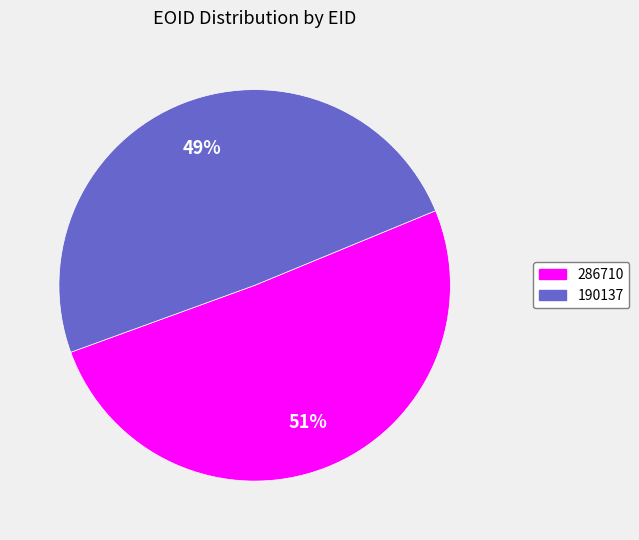

Count the number of slices in the pie.

2